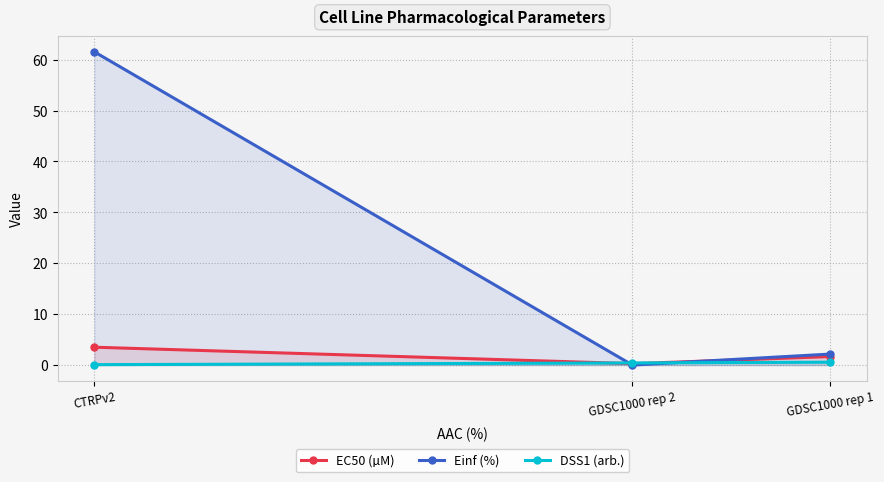

At which label does DSS1 (arb.) reach its minimum?

CTRPv2